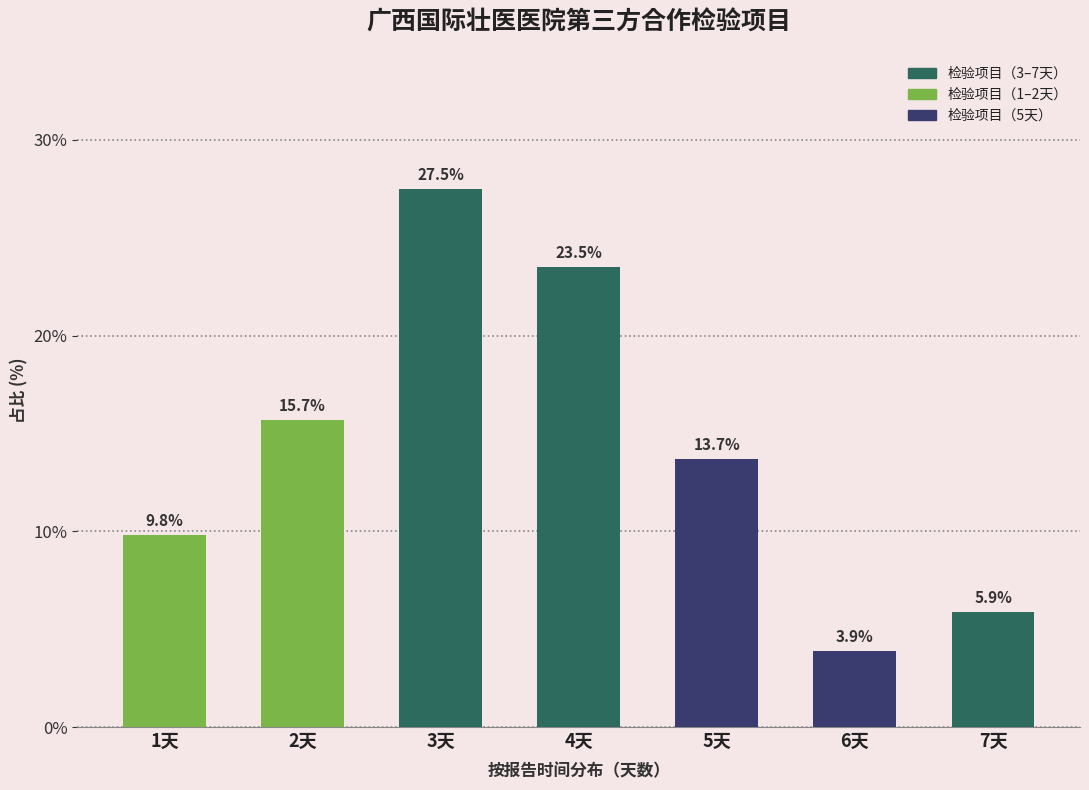

Reading left to right, list all the values displayed in this chart.

1天=9.8	2天=15.7	3天=27.5	4天=23.5	5天=13.7	6天=3.9	7天=5.9